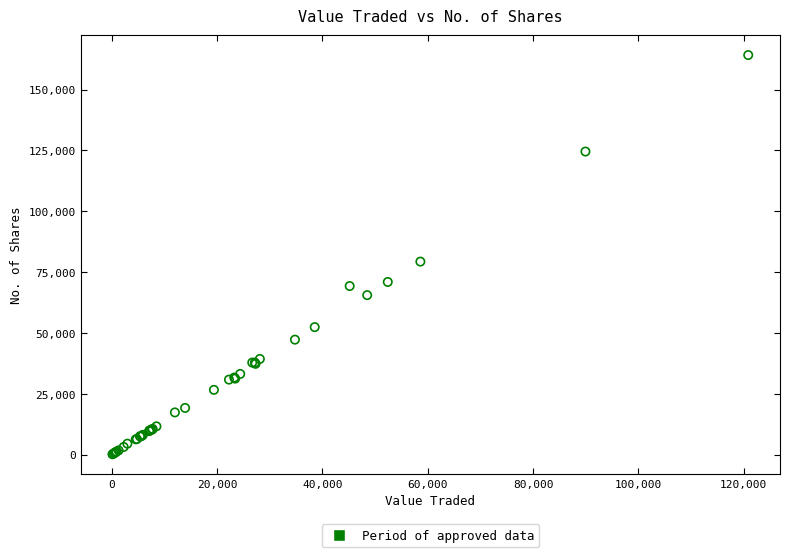

What Y value in the scatter plot is closest to 82159?

79307